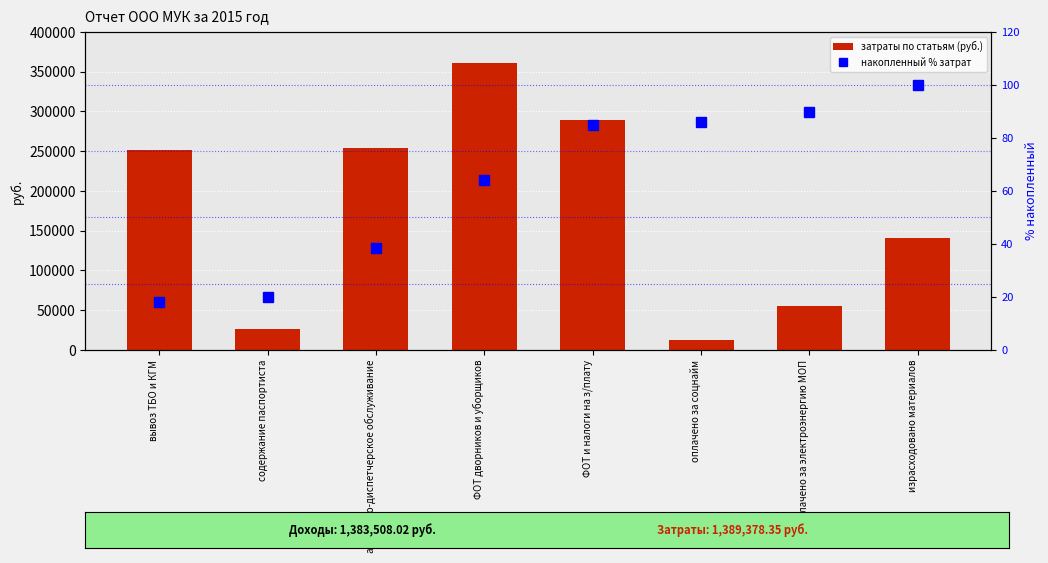

What is the average value of the затраты по статьям (руб.) series?

173672.3